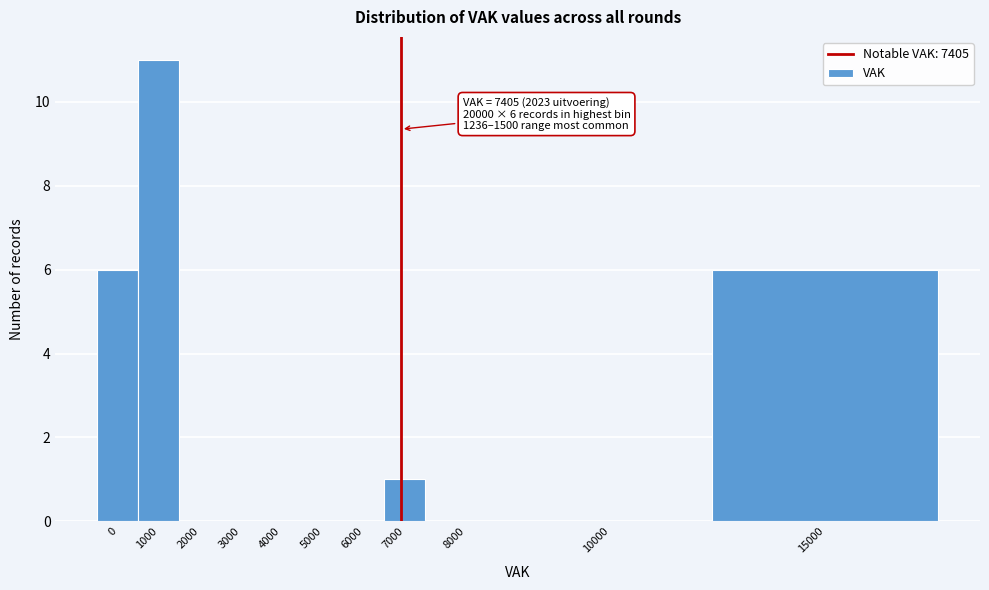

Reading left to right, what are all the values shown in this chart?

0=6	1000=11	2000=0	3000=0	4000=0	5000=0	6000=0	7000=1	8000=0	10000=0	15000=6